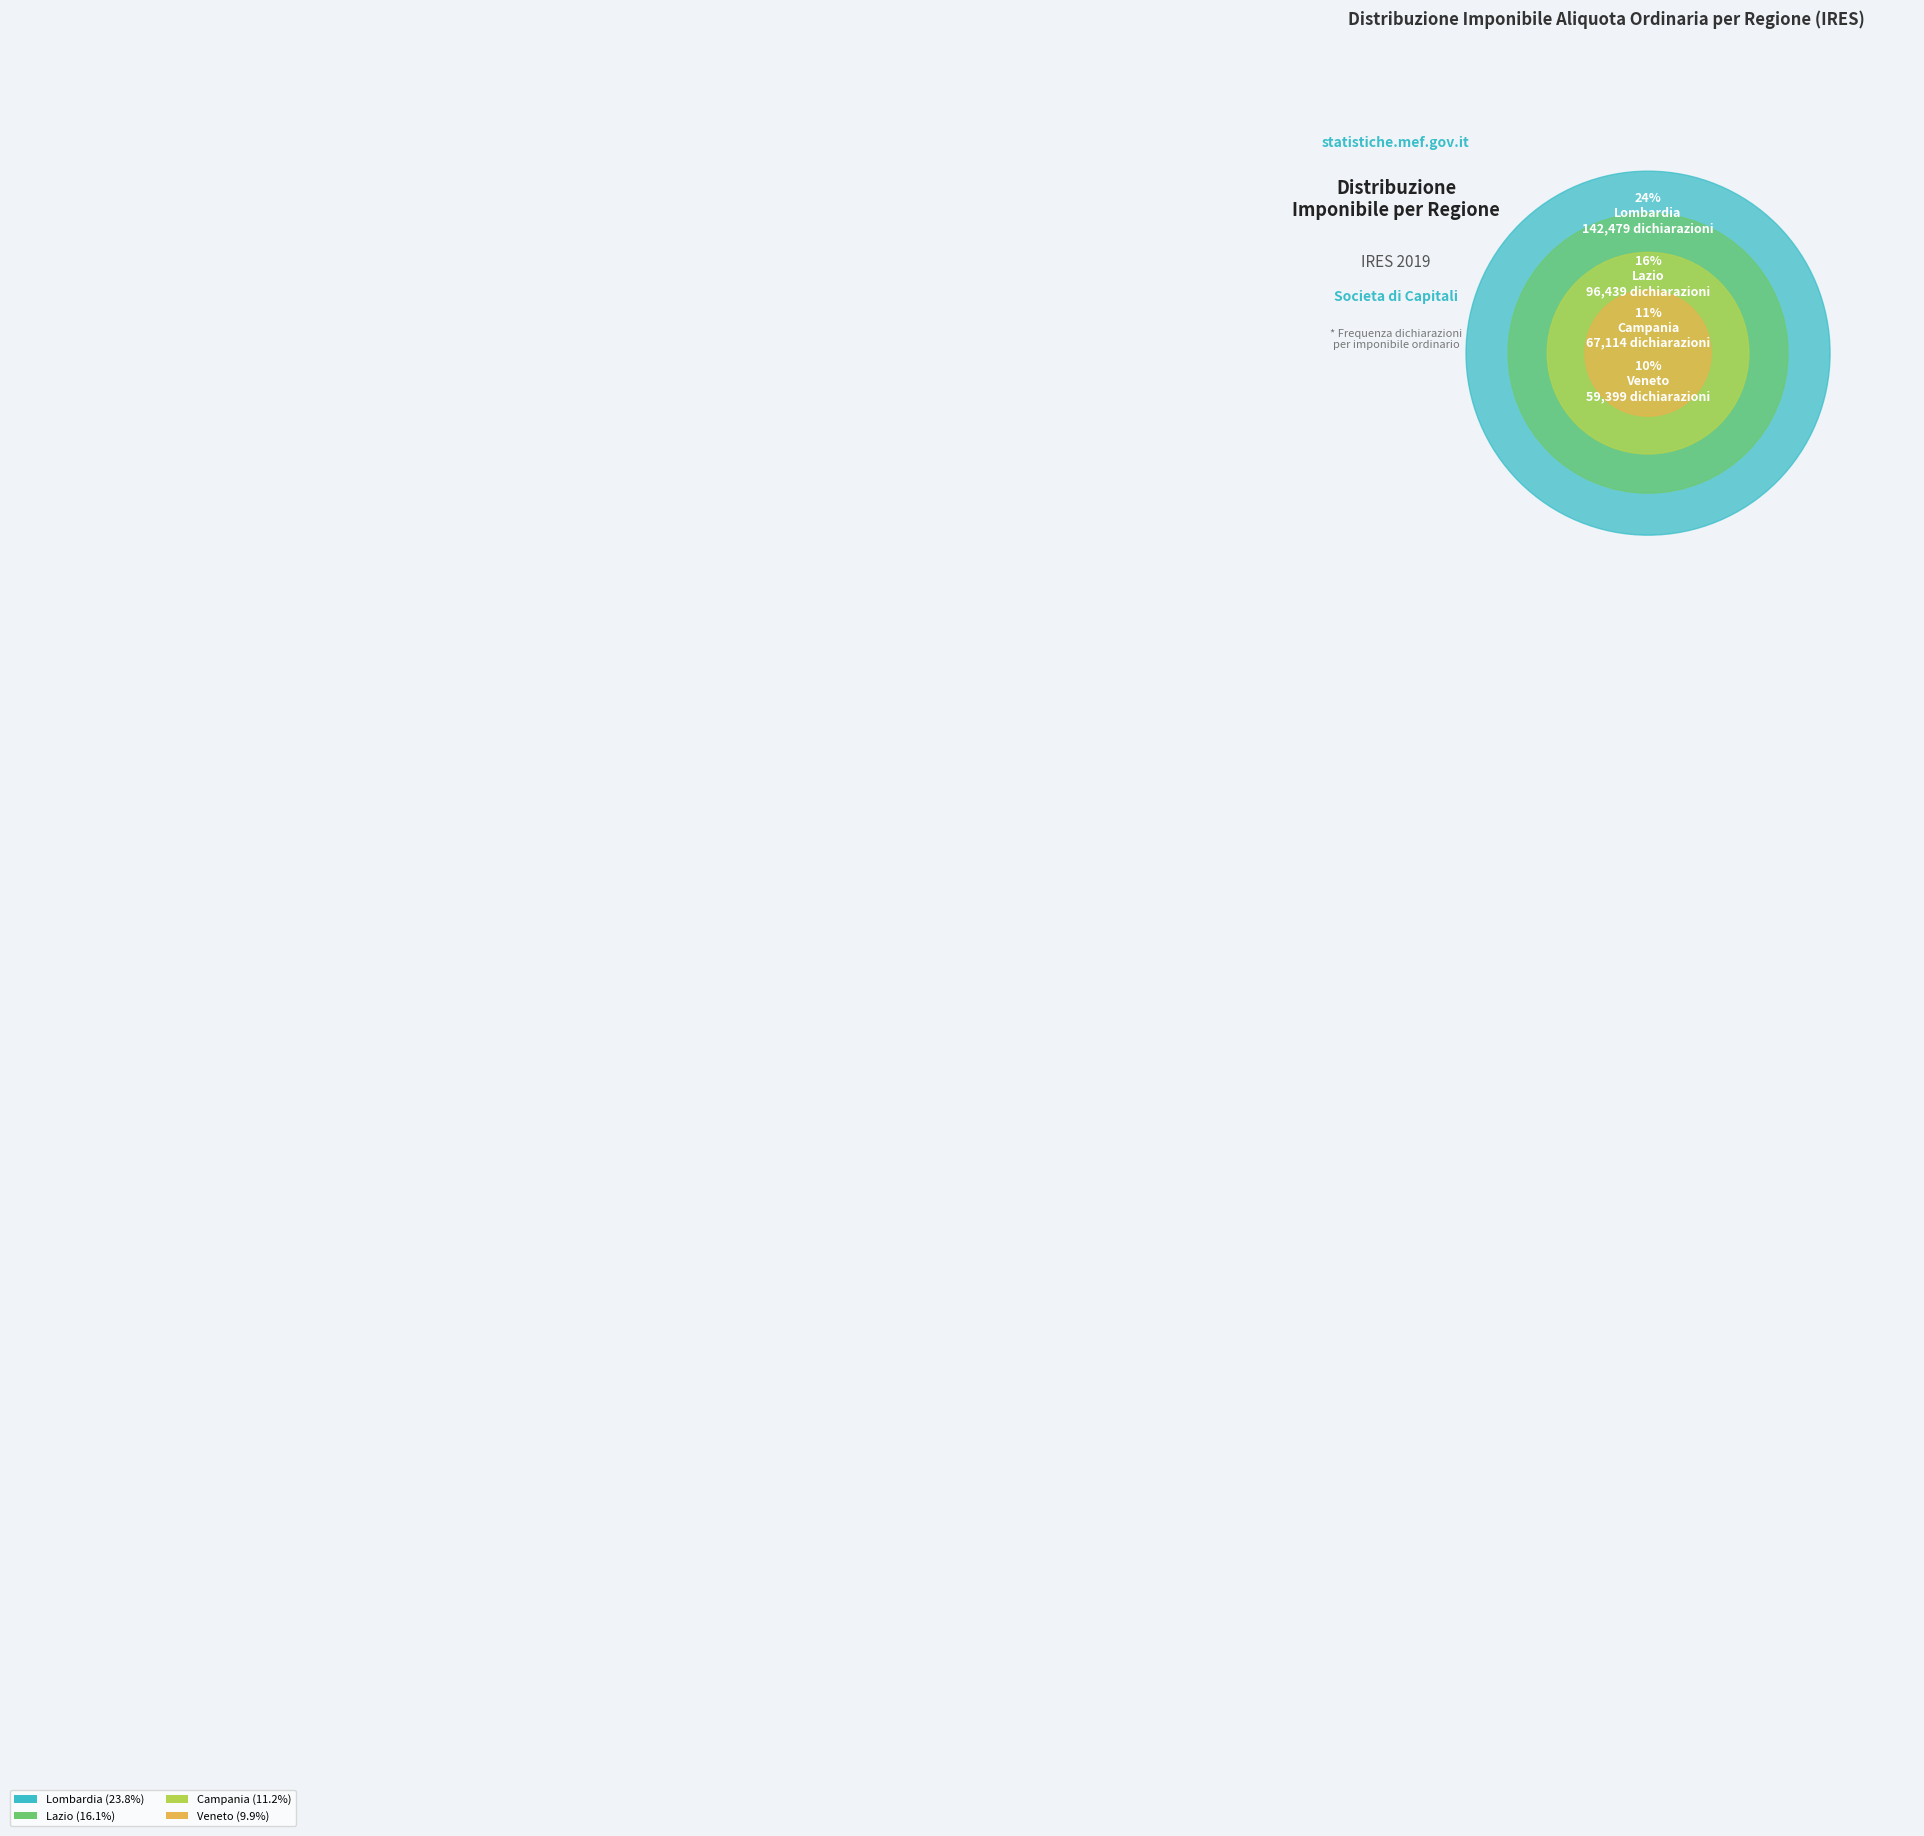

What percentage is NOT represented by Lazio?

83.9%